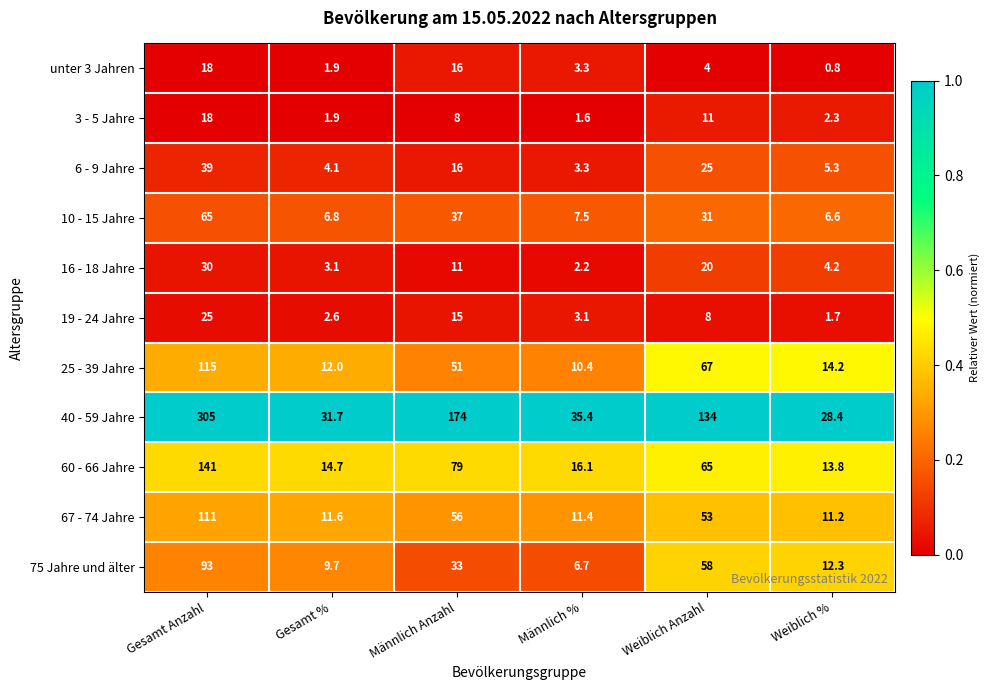

At which label does 25 - 39 Jahre first exceed 51?

Gesamt Anzahl